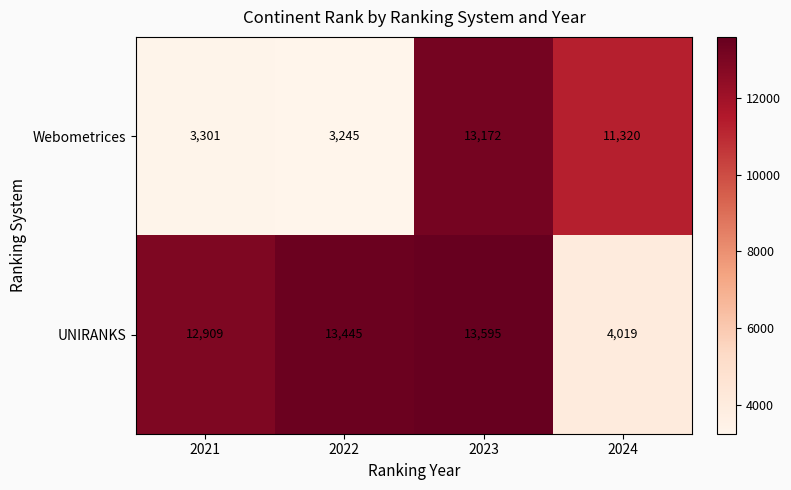

How many values in the UNIRANKS series are below 13445?

2